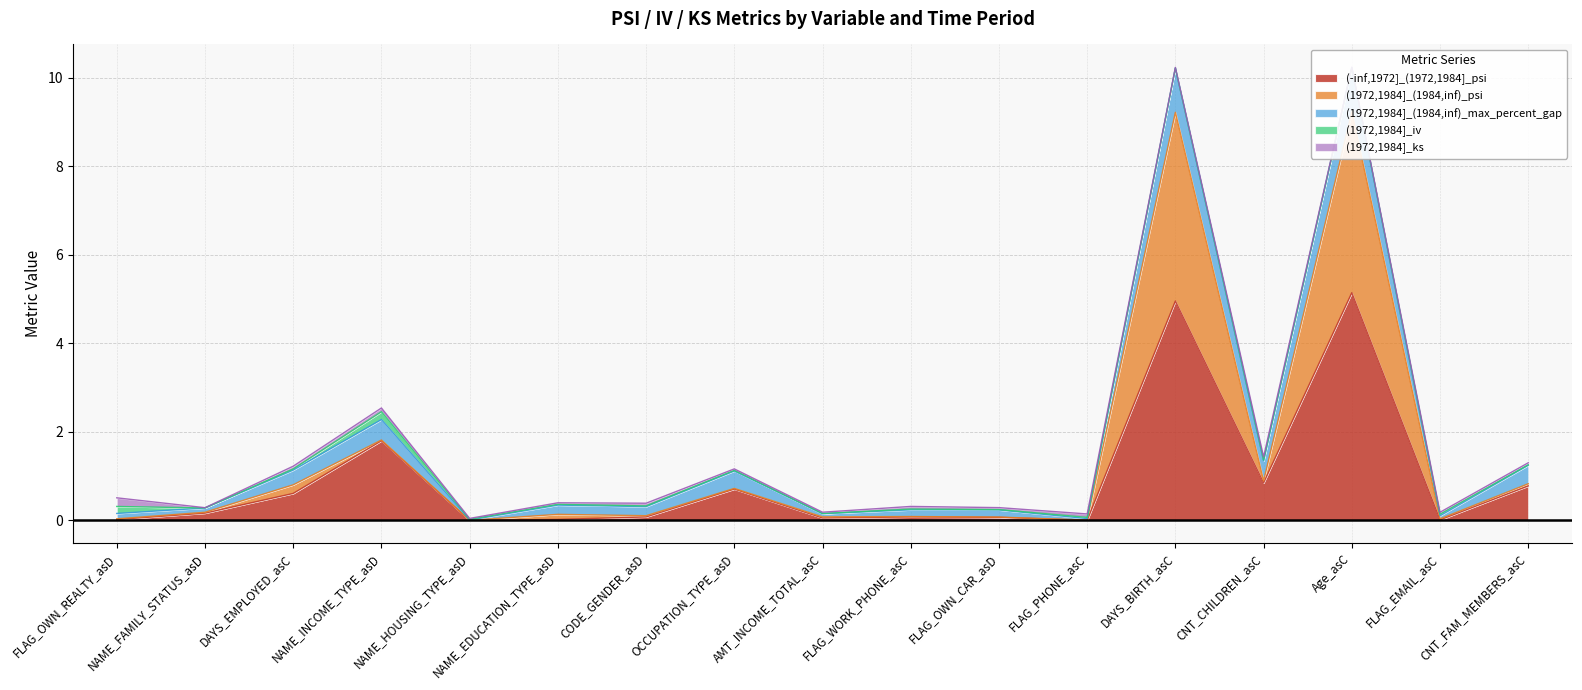

At which category is the sum across all series the highest?

Age_asC